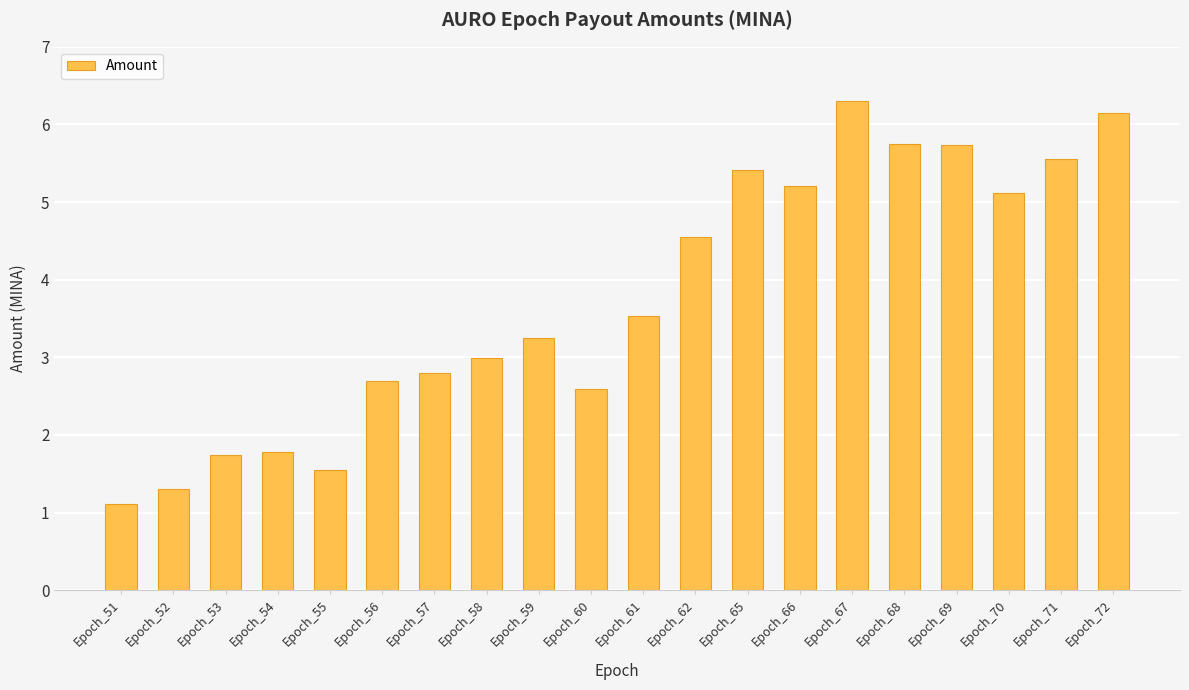

Does the chart contain stacked bars?

No